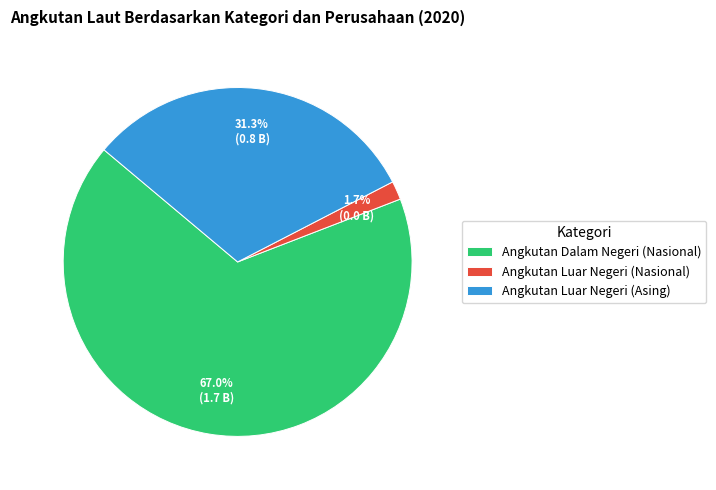

What is the smallest slice in the pie chart?

Angkutan Luar Negeri (Nasional)